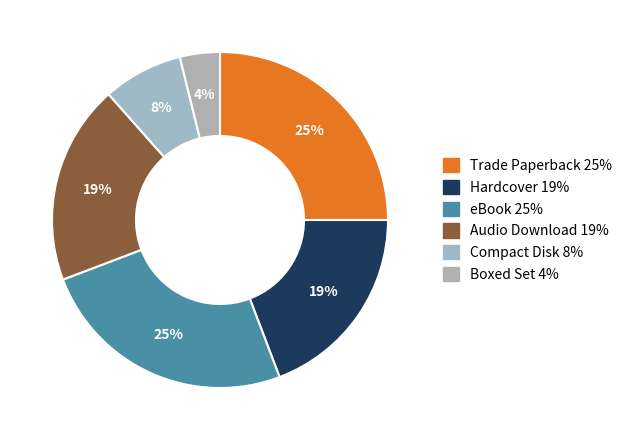

How many slices are in this pie chart?

6